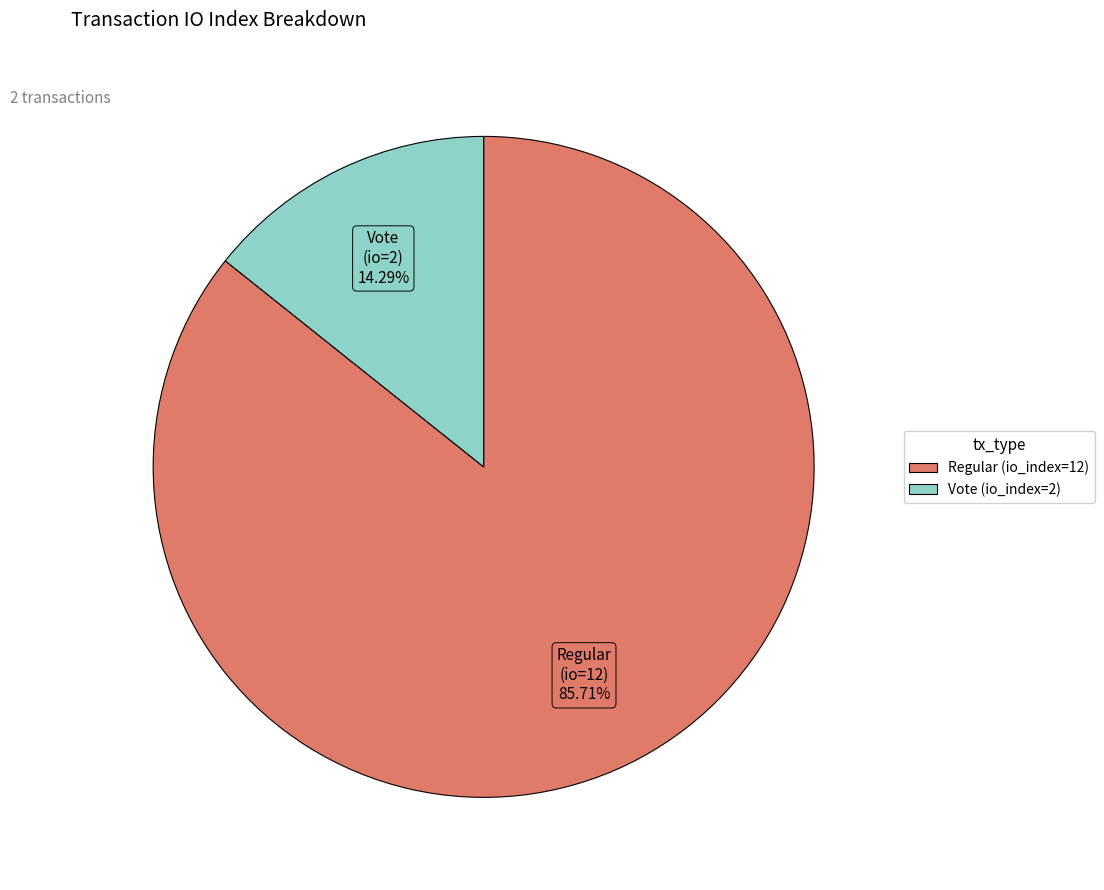

Which category accounts for the majority?

Regular (io_index=12)